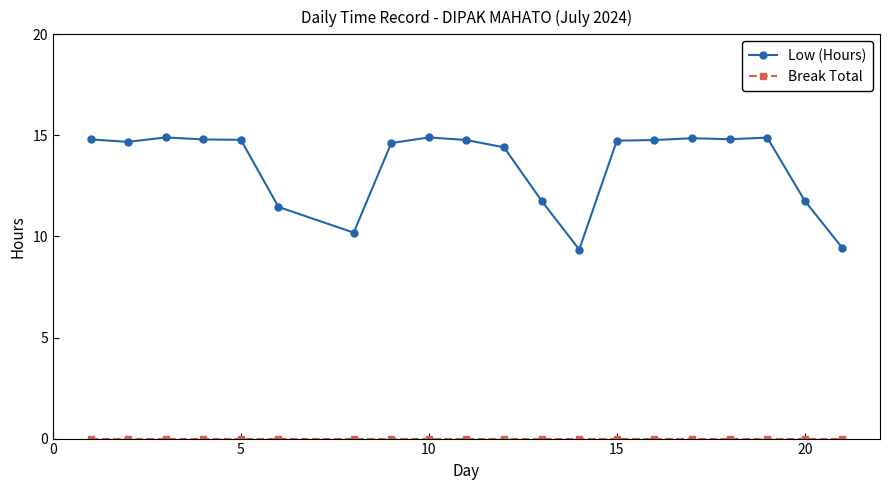

At how many categories does at least one series exceed 6?

20